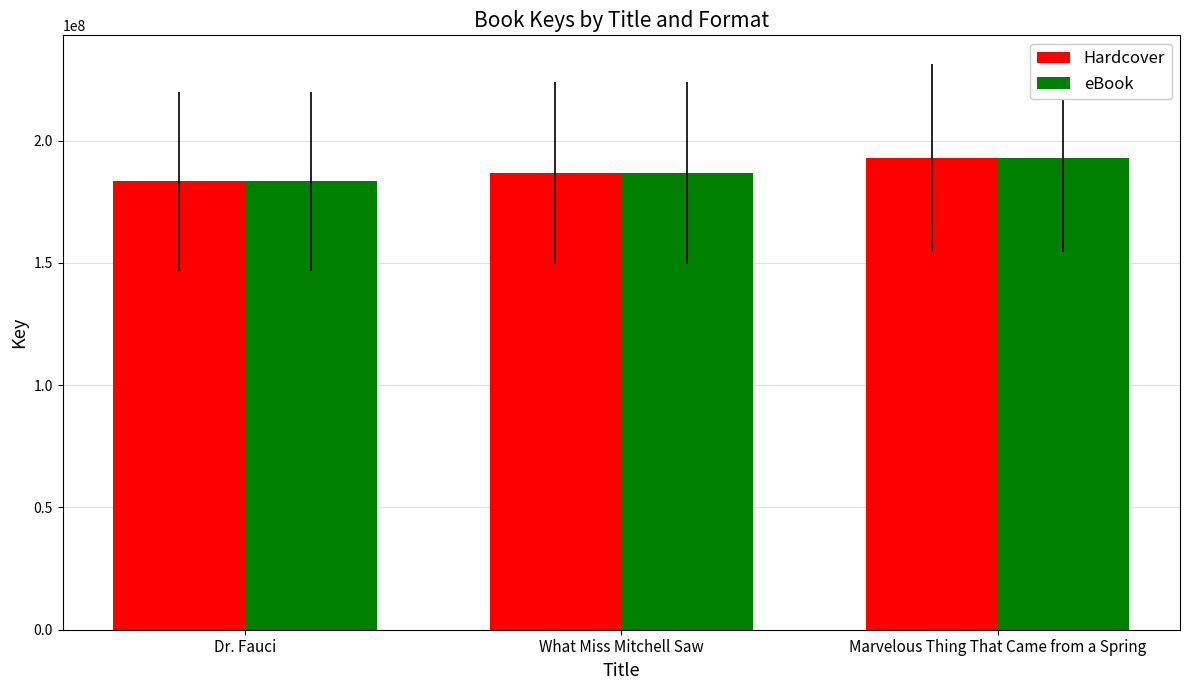

Is it true that Hardcover equals 183368466 at Dr. Fauci?

True